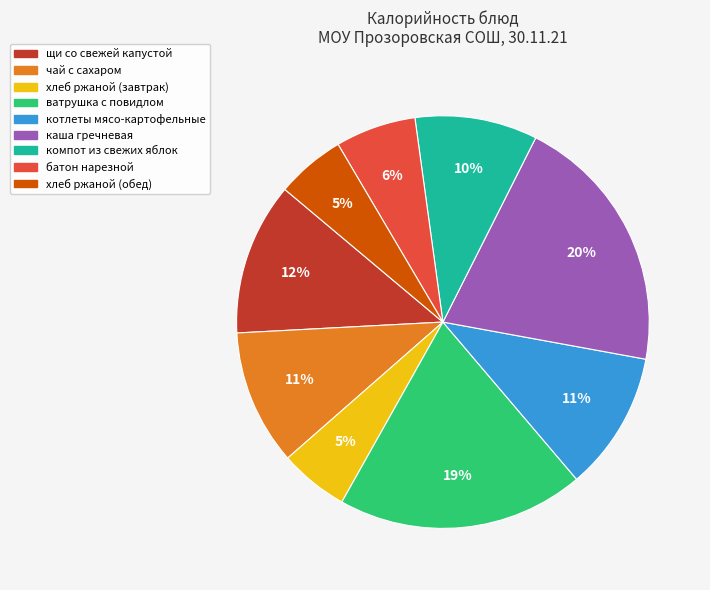

Do каша гречневая and хлеб ржаной (завтрак) together represent more than half of the pie?

No